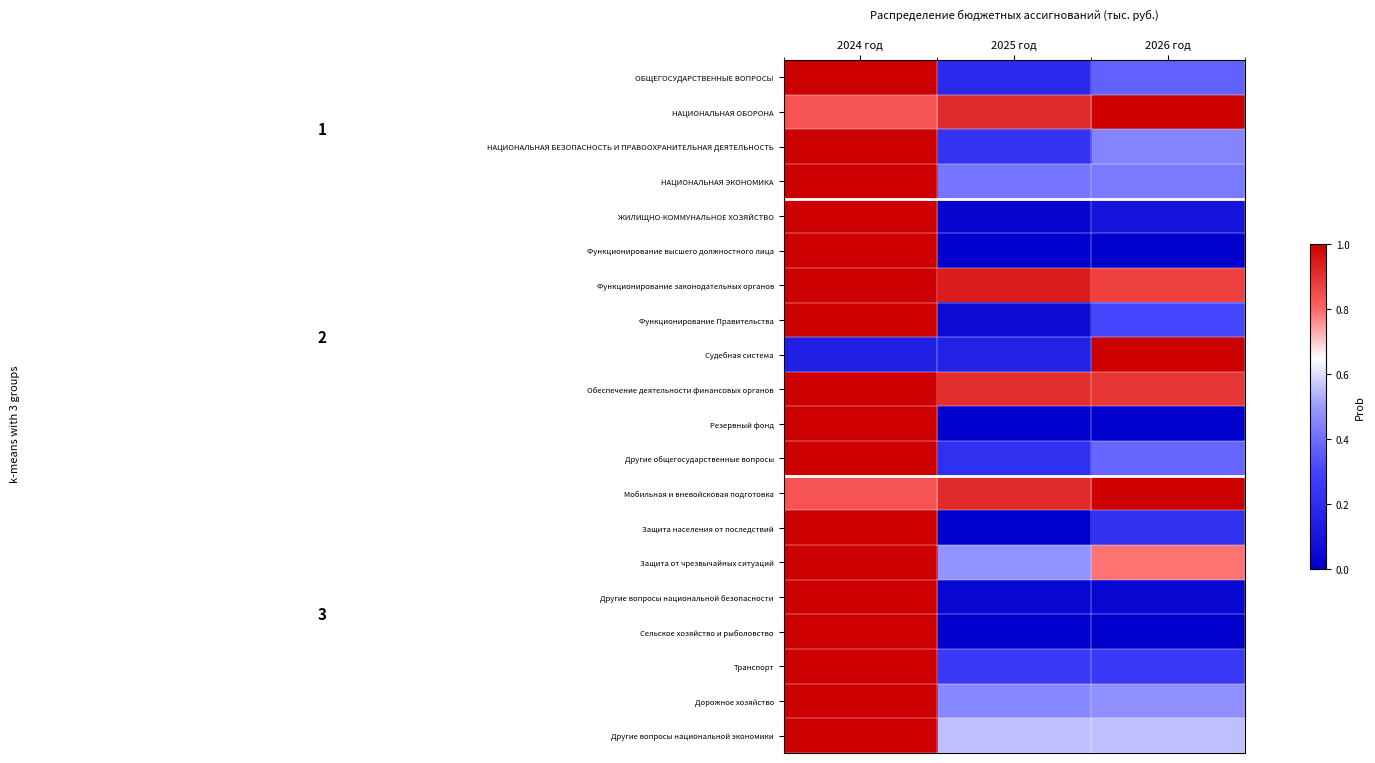

At which label does Мобильная и вневойсковая подготовка reach its minimum?

2024 год